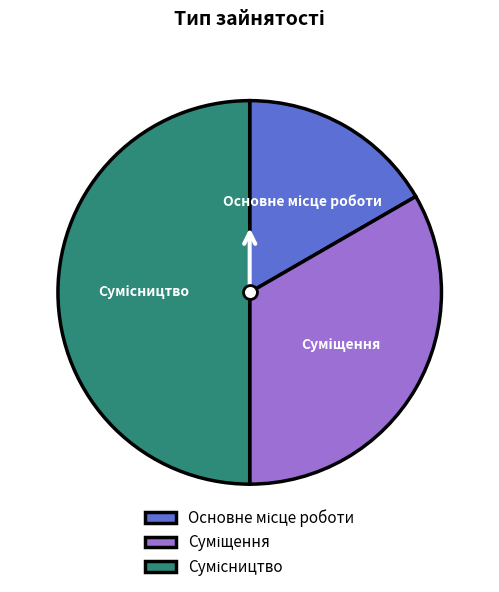

Does Суміщення account for over 50% of the chart?

No